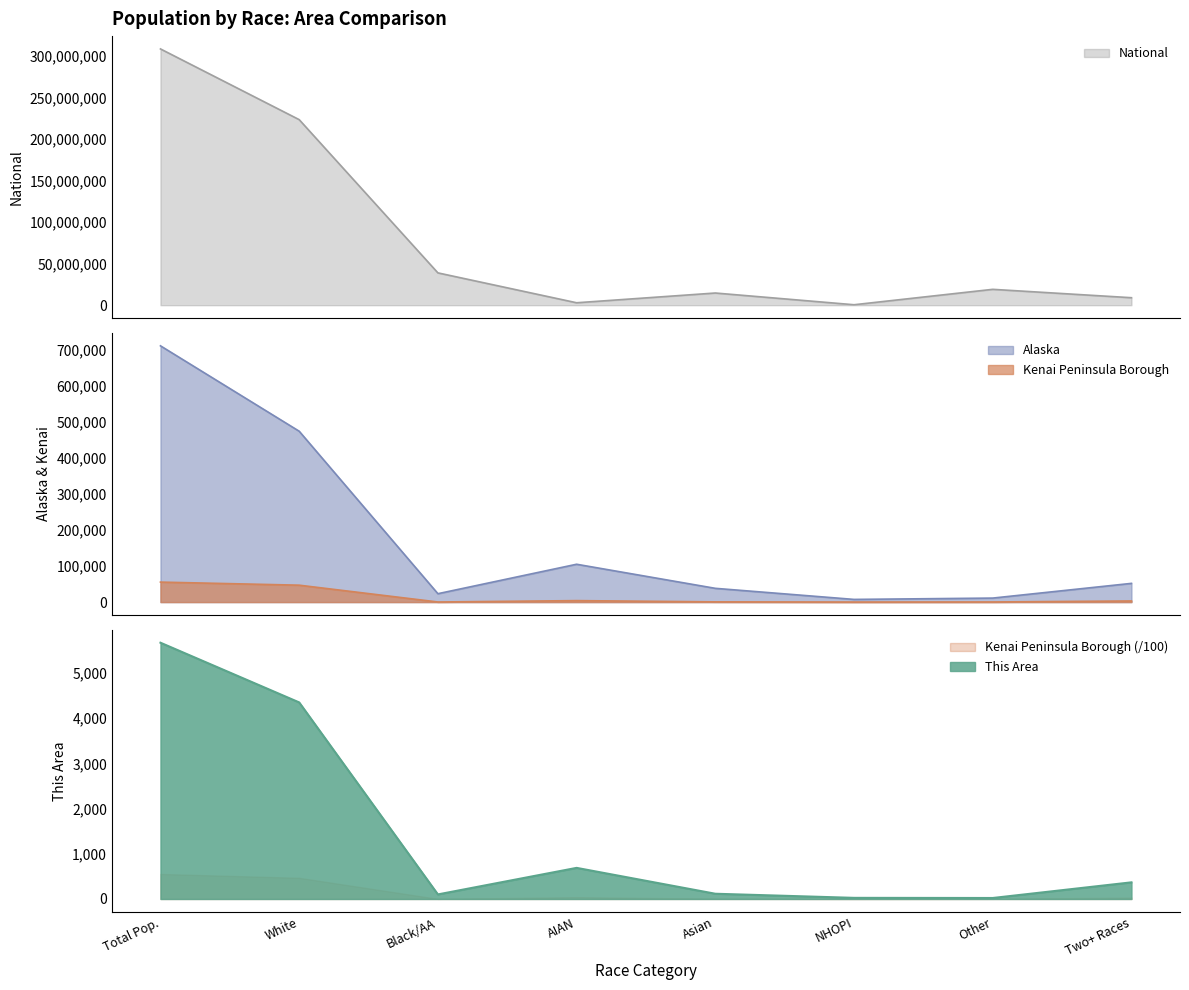

What is the average value of the This Area series?

1416.8